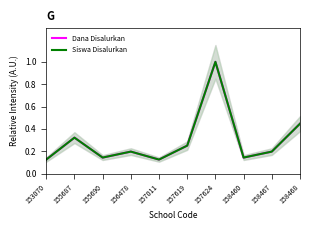

True or false: Dana Disalurkan and Siswa Disalurkan cross at least once.

False